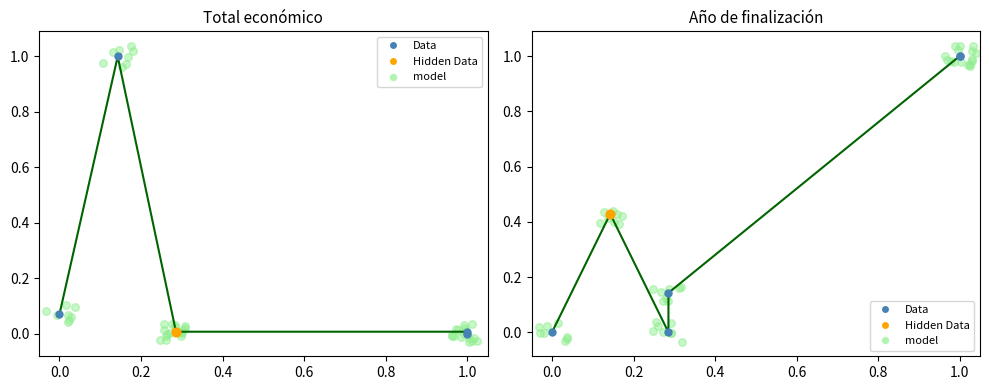

Which series reaches the maximum Y coordinate?

model